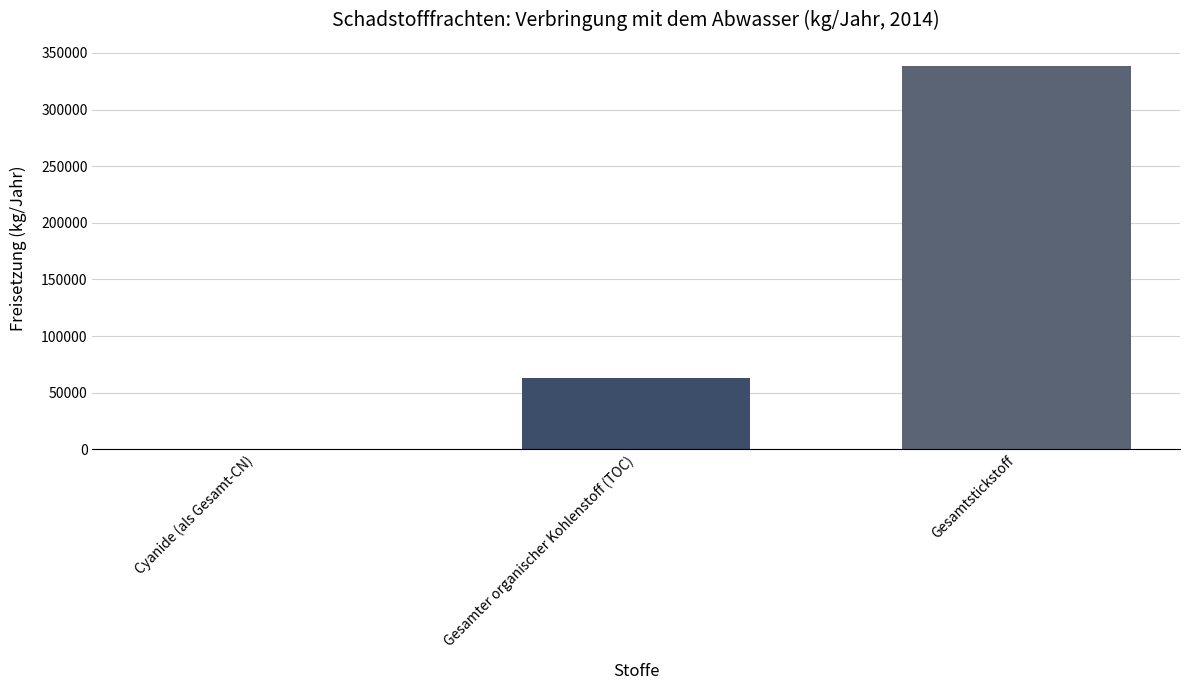

The chart shows a value of 33934 at Gesamter organischer Kohlenstoff (TOC). True or false?

False